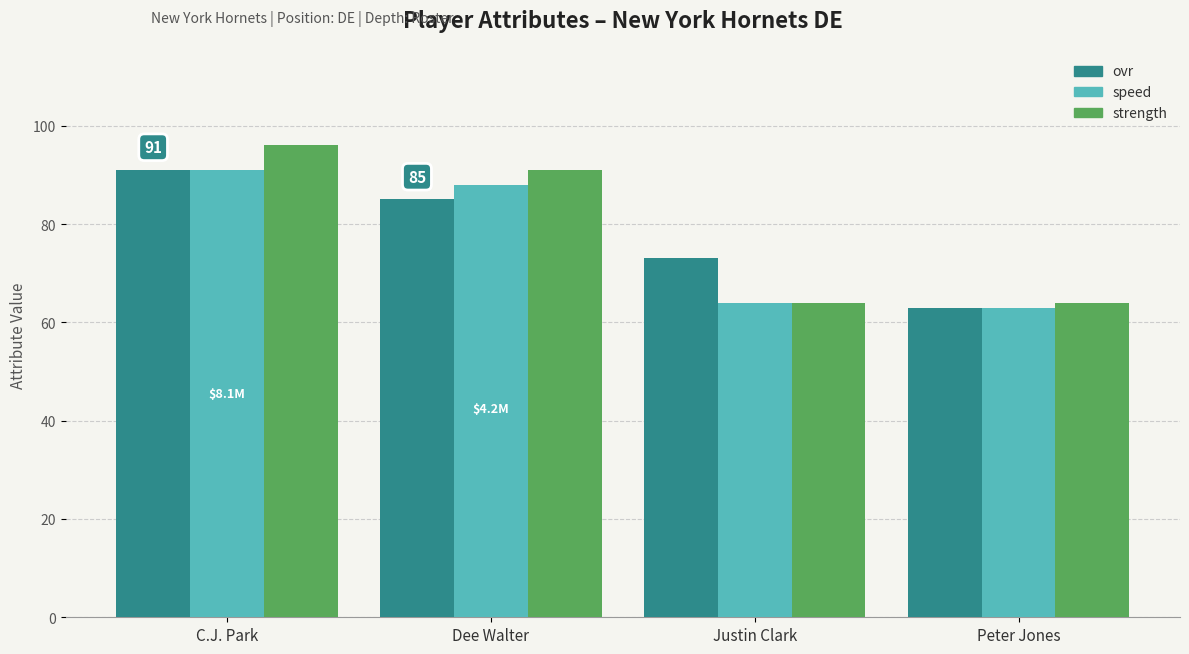

What are all the series names shown in the legend?

ovr, speed, strength